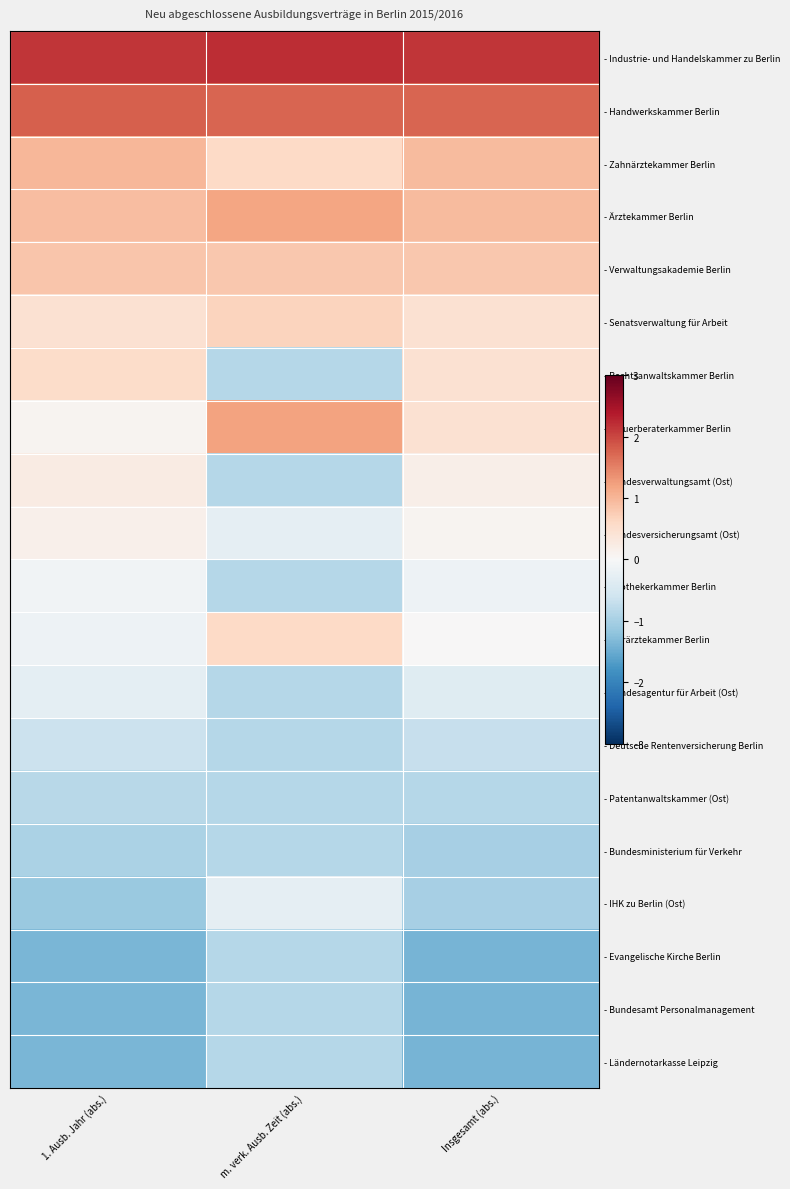

How many series are shown in this chart?

20